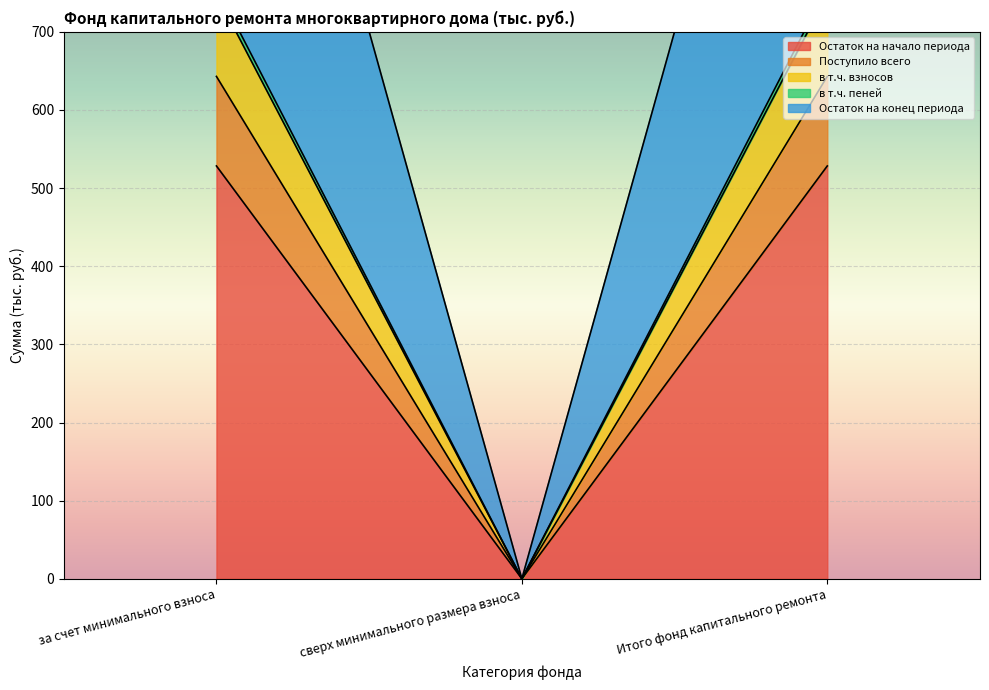

What is the sum of the Поступило всего values at Итого фонд капитального ремонта and за счет минимального взноса?

1285.9